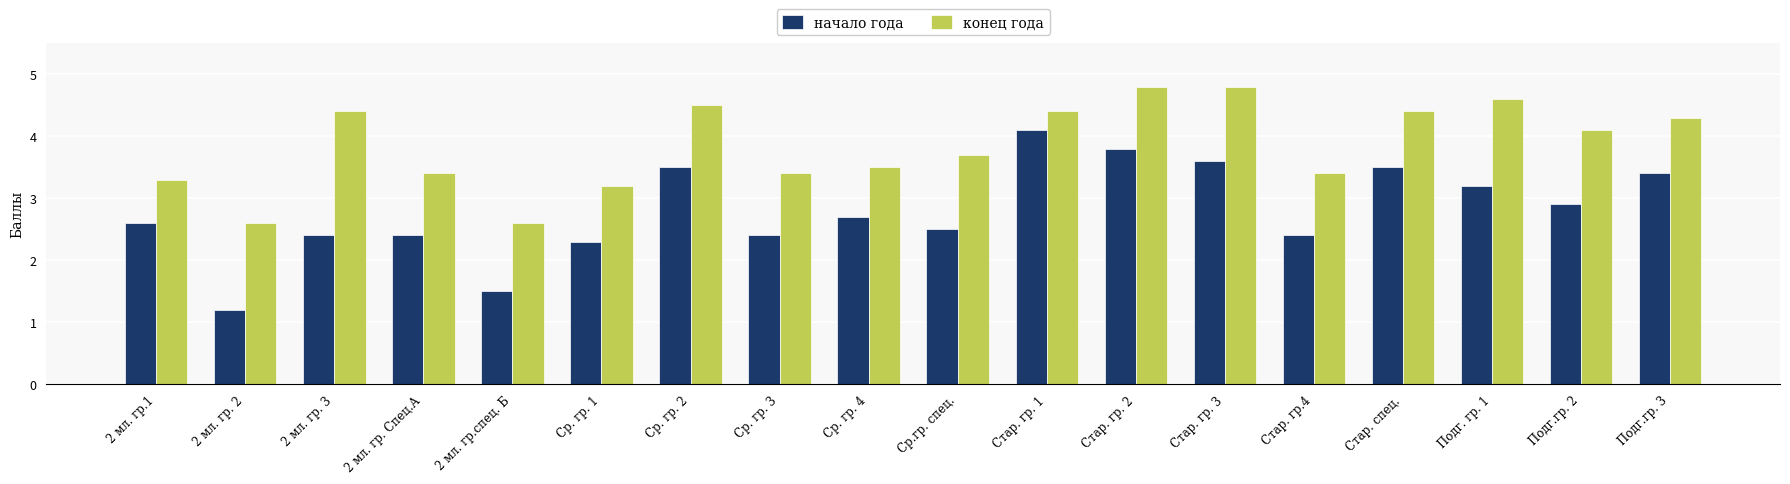

What is the value of the конец года bar at the 5th from the left?

2.6